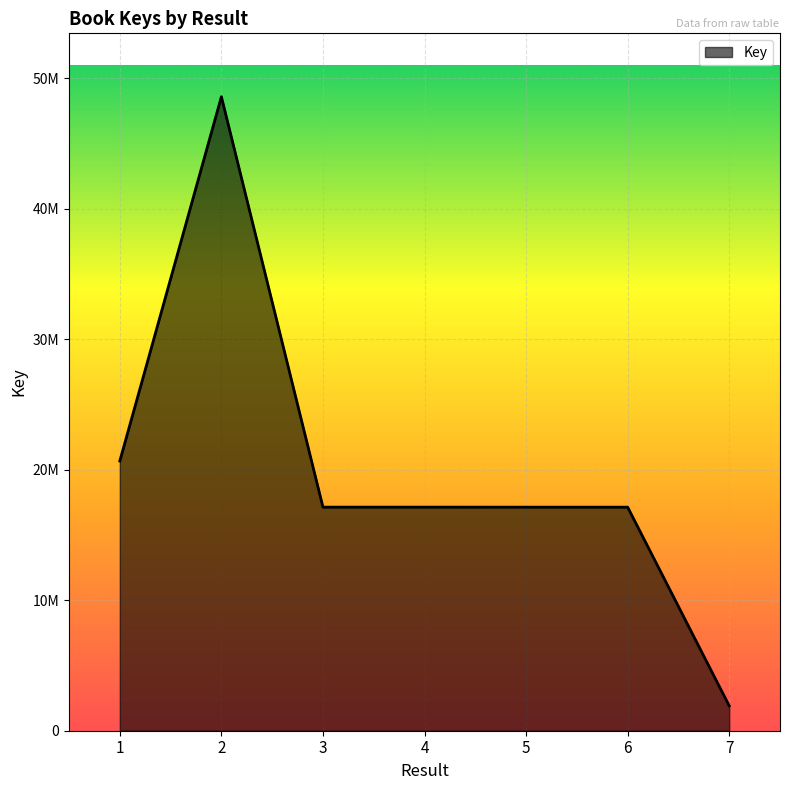

Where is the first local minimum?

3